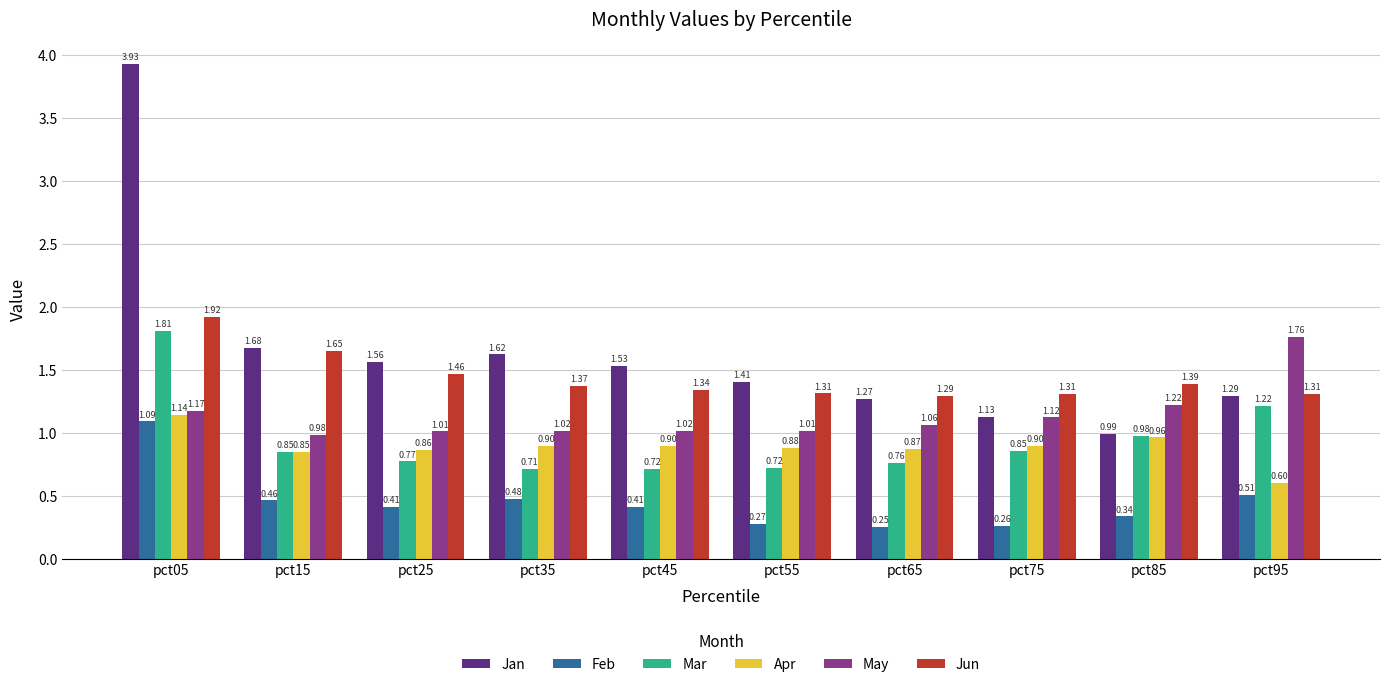

What is the sum of the May values at pct95 and pct65?

2.8